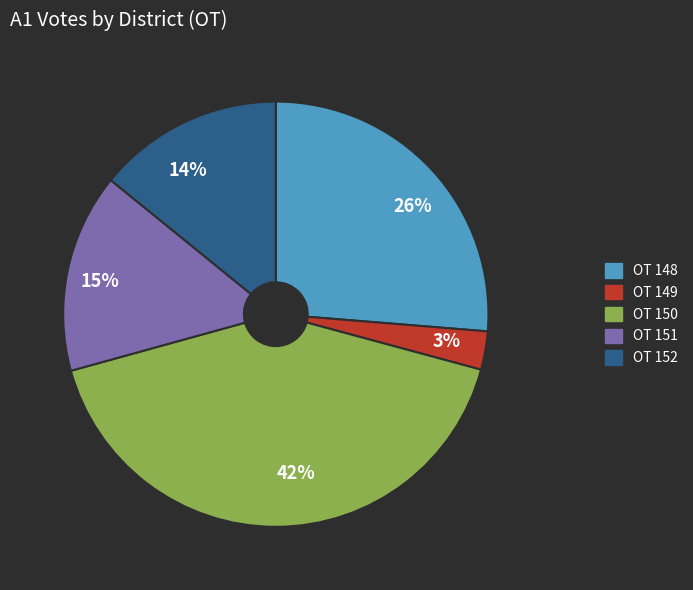

Between OT 152 and OT 149, which is larger?

OT 152